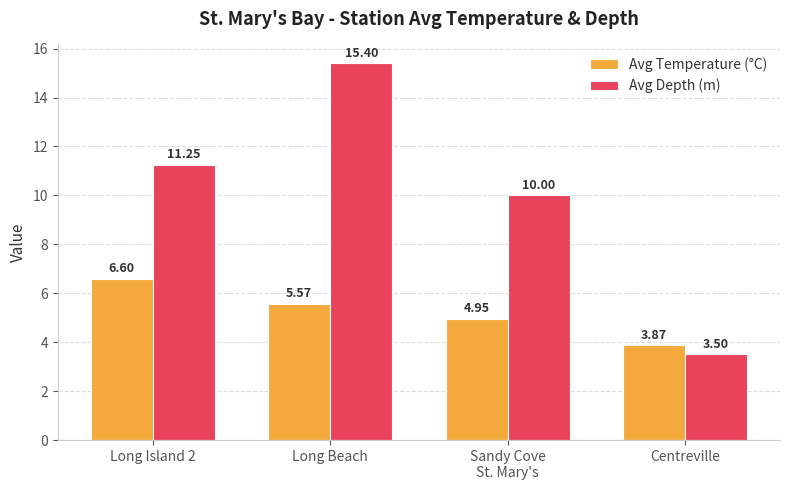

What is the highest value of the Avg Depth (m) series?

15.4